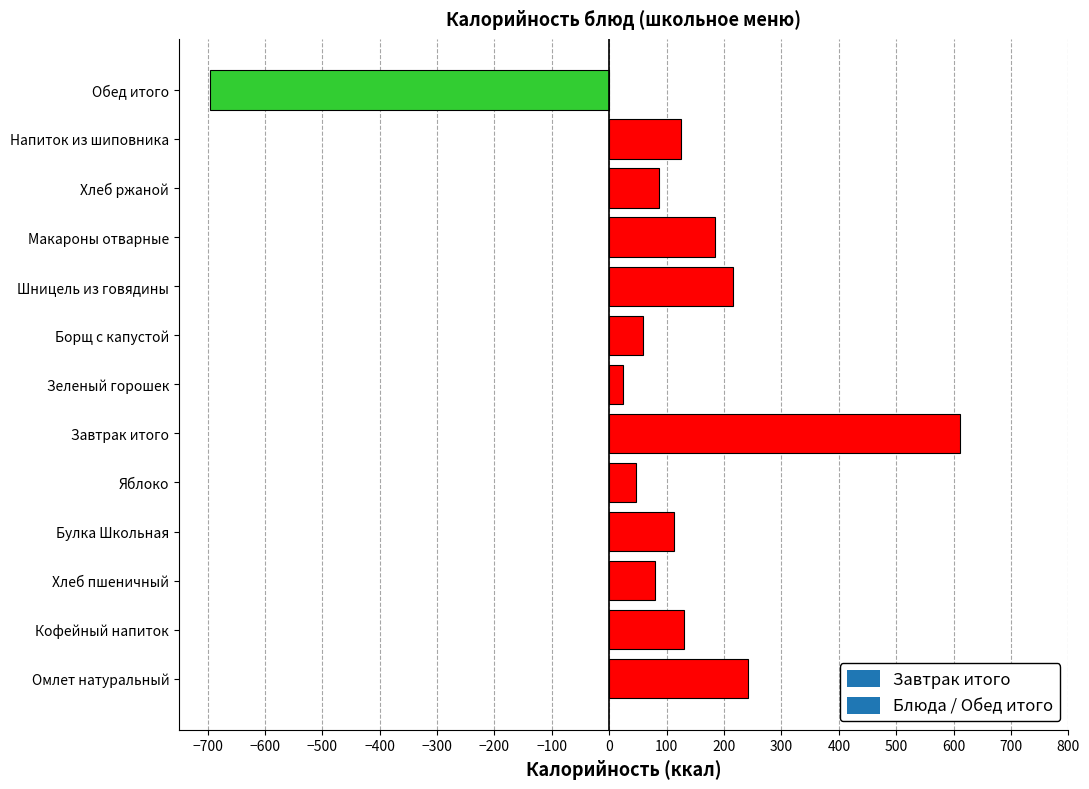

Where is the data nearest to the value -42?

Зеленый горошек